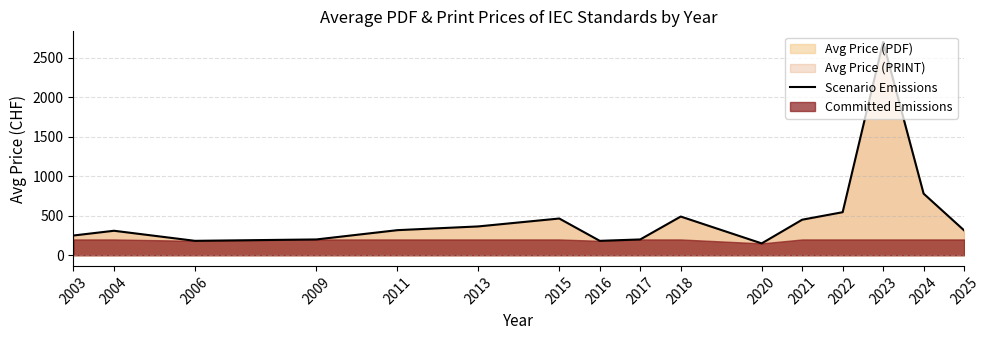

Reading left to right, what are all the values shown in this chart?

2003=250.0	2004=310.0	2006=182.5	2009=200.0	2011=317.5	2013=365.0	2015=465.0	2016=182.5	2017=200.0	2018=490.0	2020=150.0	2021=450.0	2022=545.0	2023=2700.0	2024=780.0	2025=315.0